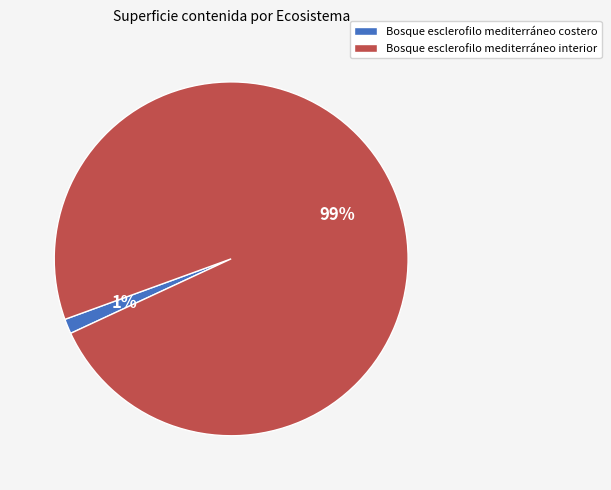

What is the largest slice in the pie chart?

Bosque esclerofilo mediterráneo interior